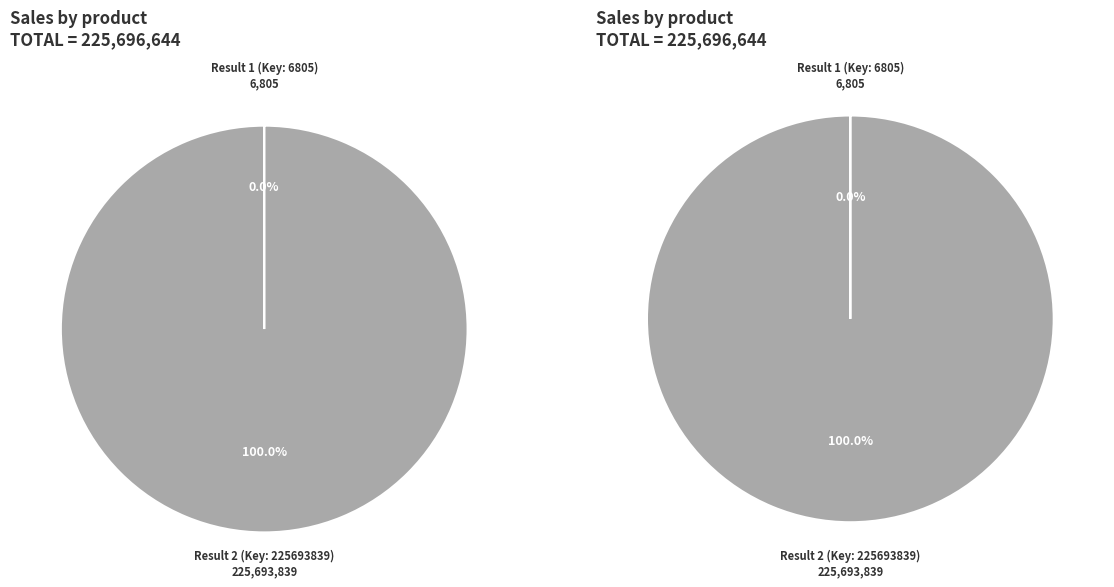

To the nearest percent, what is the combined percentage of Result 1 (Key: 6805) and Result 2 (Key: 225693839)?

100%